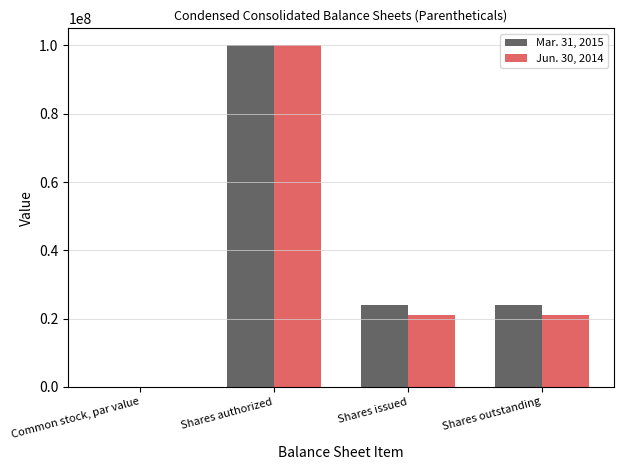

The Jun. 30, 2014 series shows 100000000.0 at Shares authorized. True or false?

True